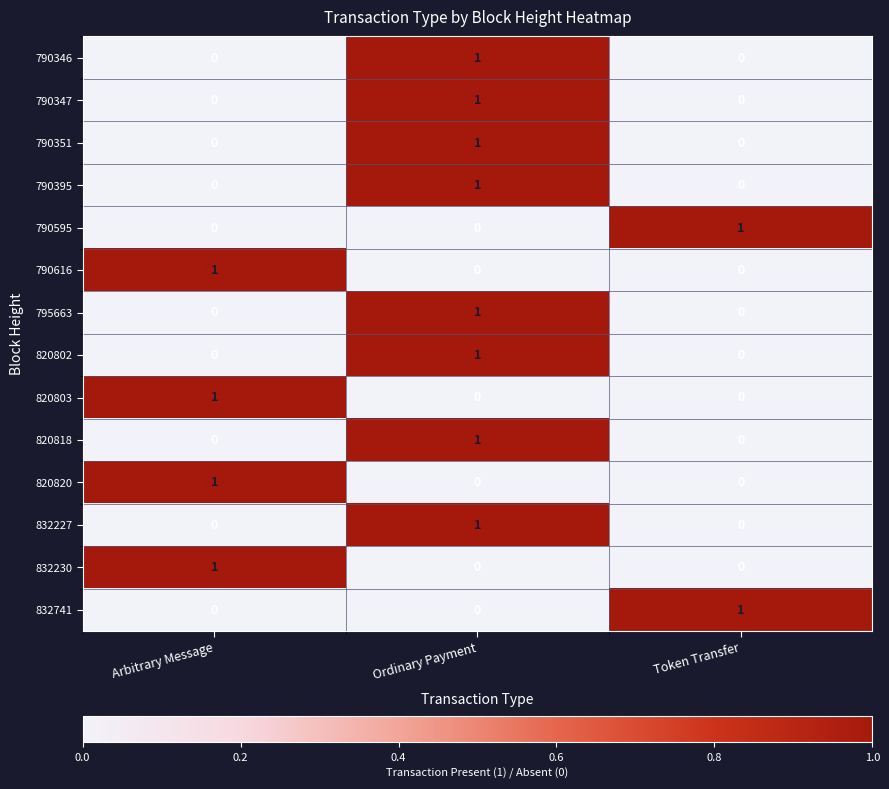

What is the spread (max minus min) of values at Ordinary Payment?

1